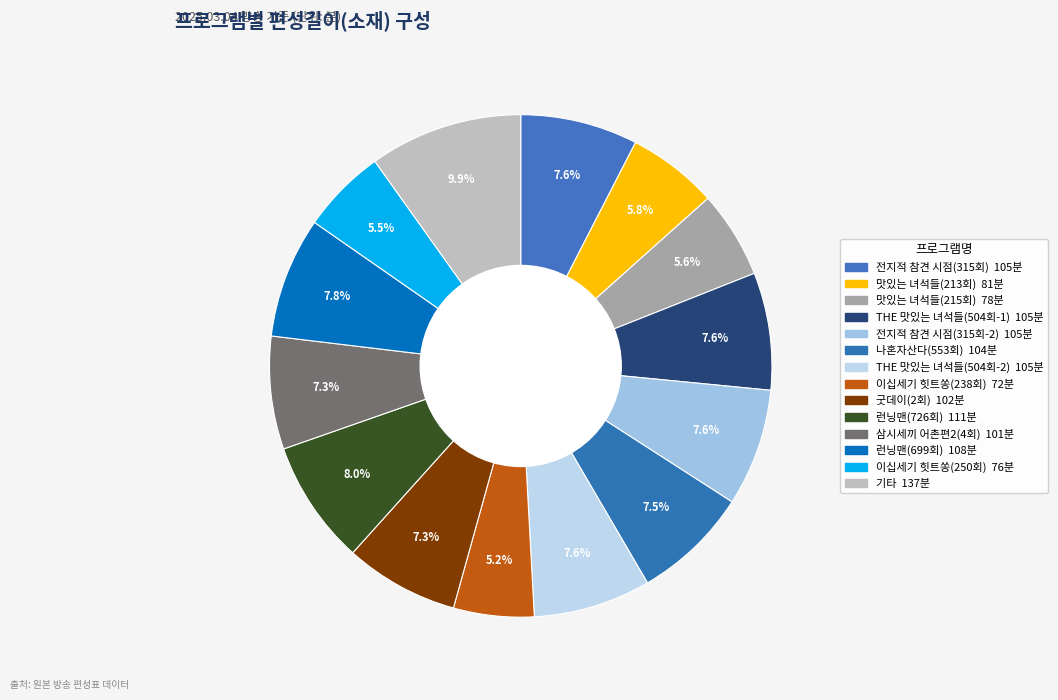

Count the number of slices in the pie.

14